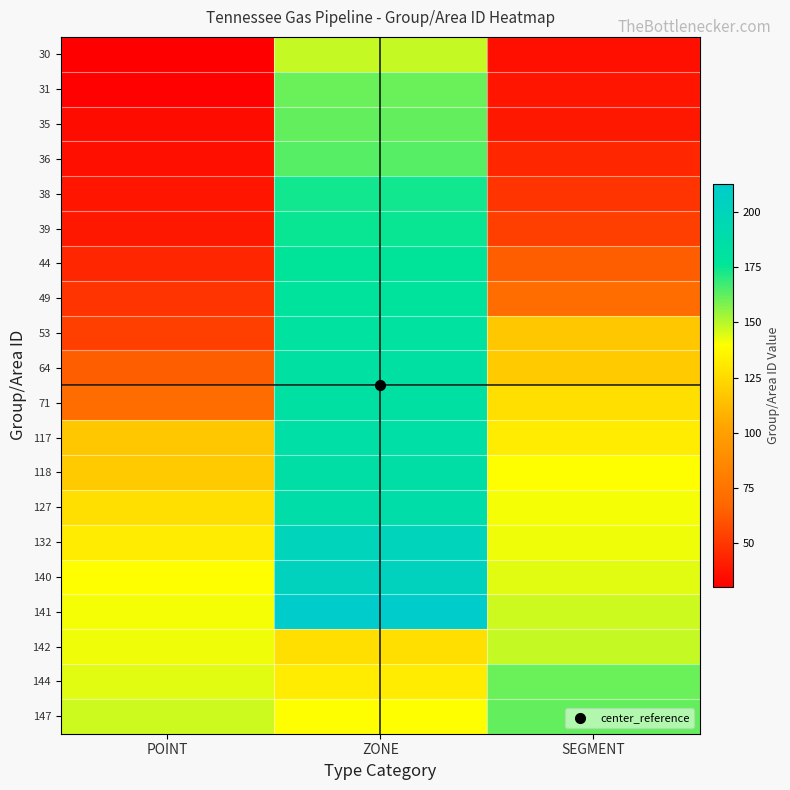

At which category is the sum across all series the highest?

ZONE